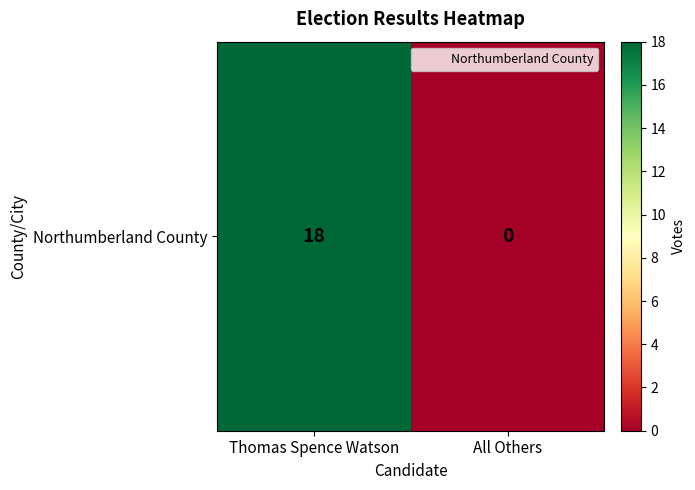

How many positive values are there?

1